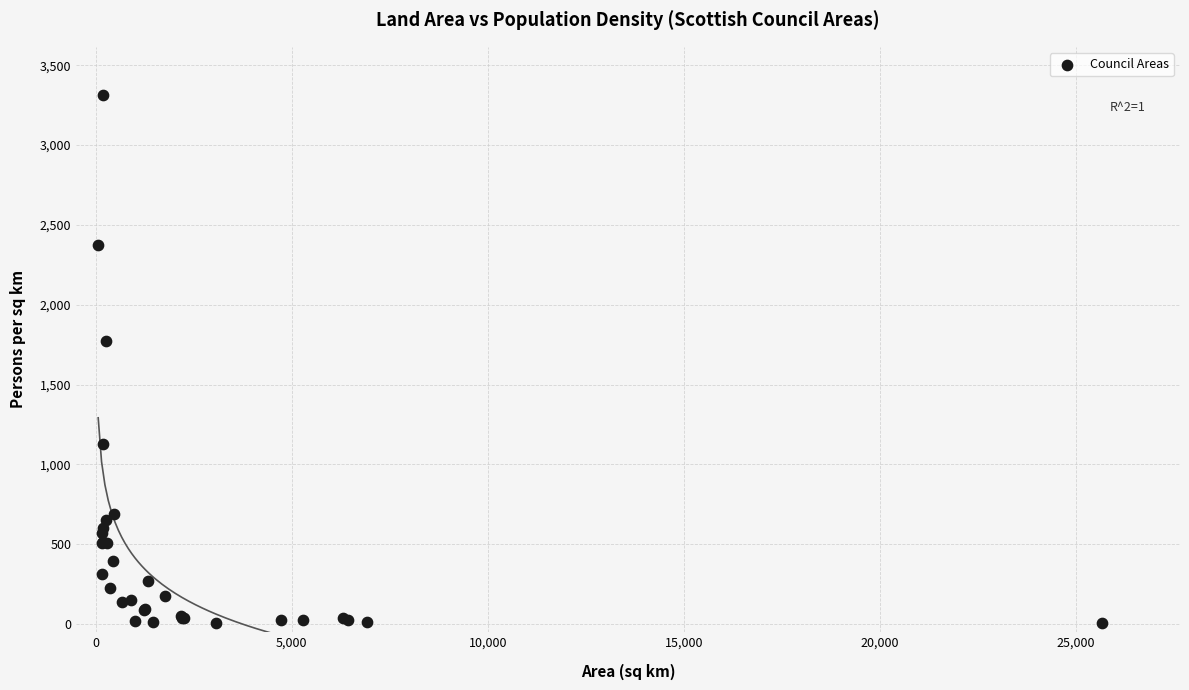

What Y value in the scatter plot is closest to 1662?

1775